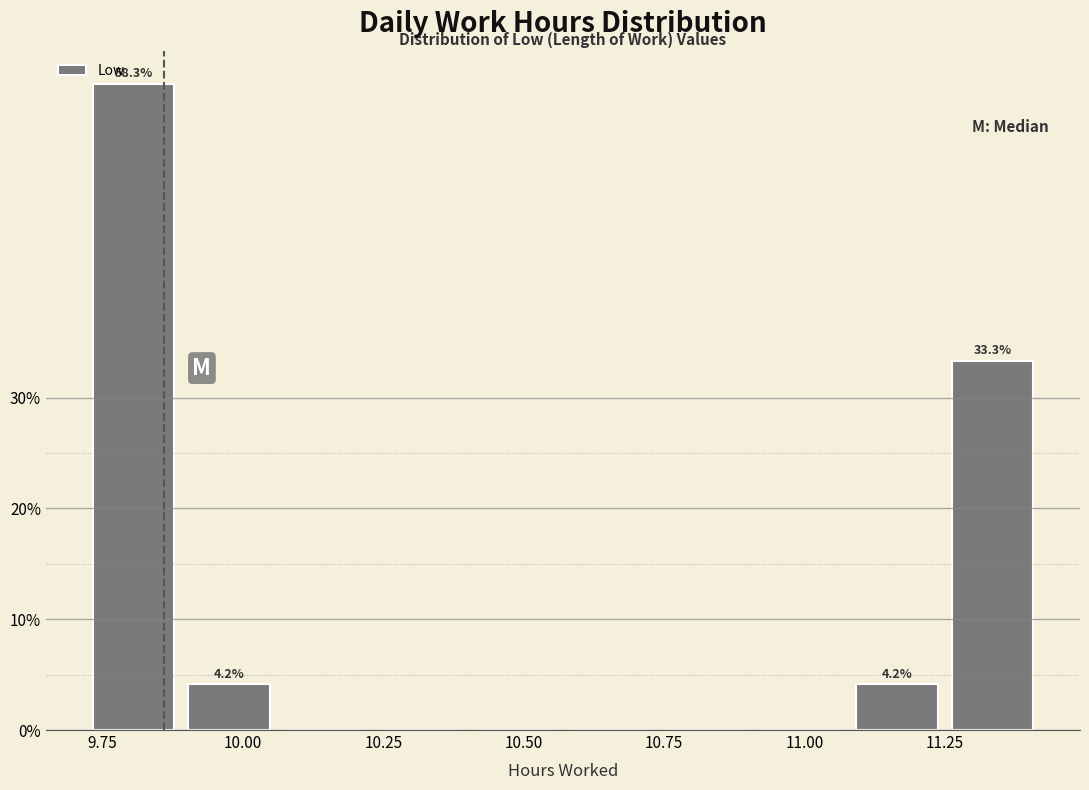

Around what value on the x-axis is the tallest bar? Give the approximate position of its centre, as read against the axis.

9.80